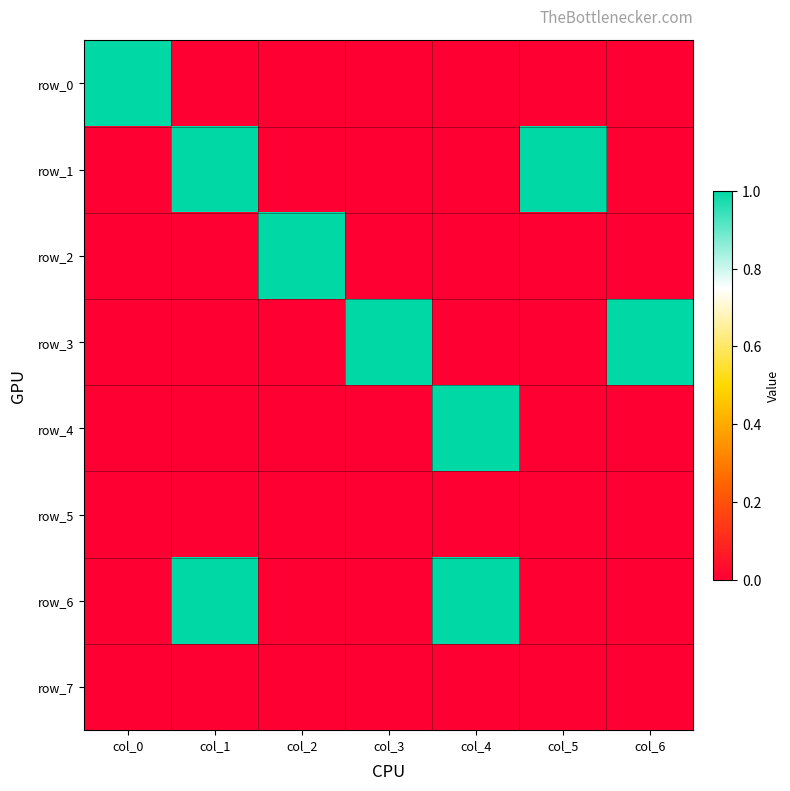

True or false: row_3 has a value of 0 at col_1.

True